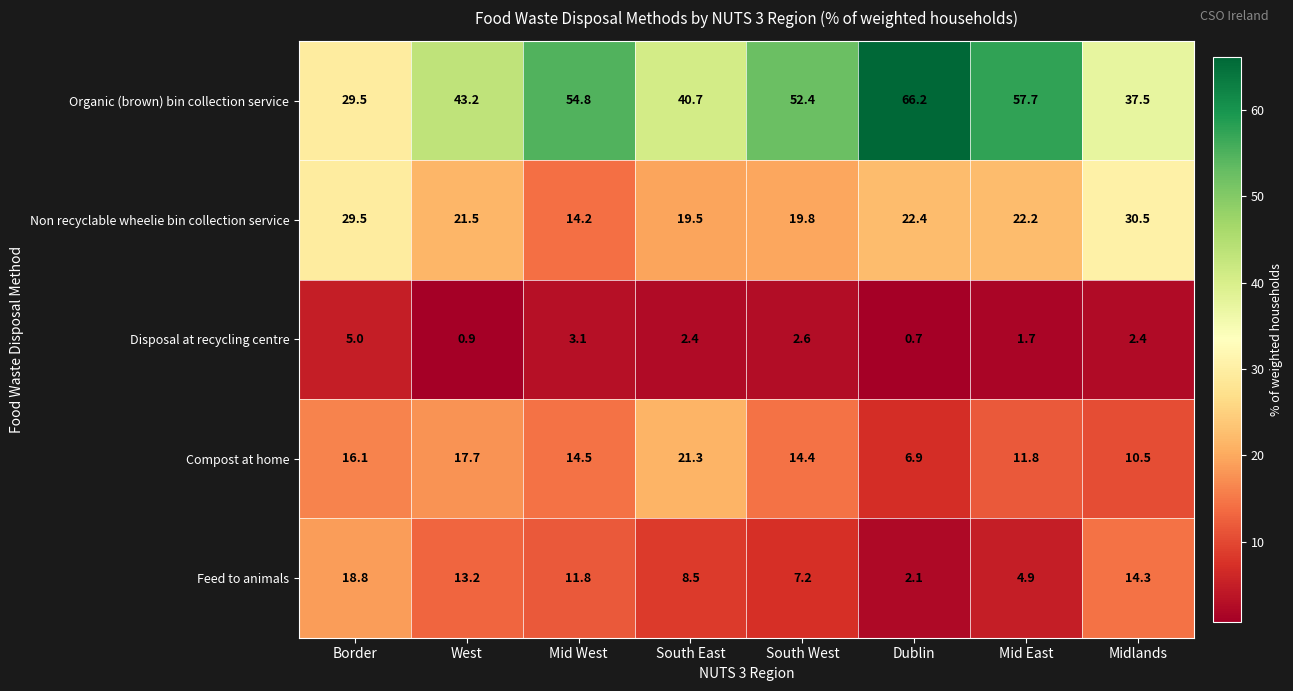

What is the difference between the Organic (brown) bin collection service values at Border and Dublin?

36.7